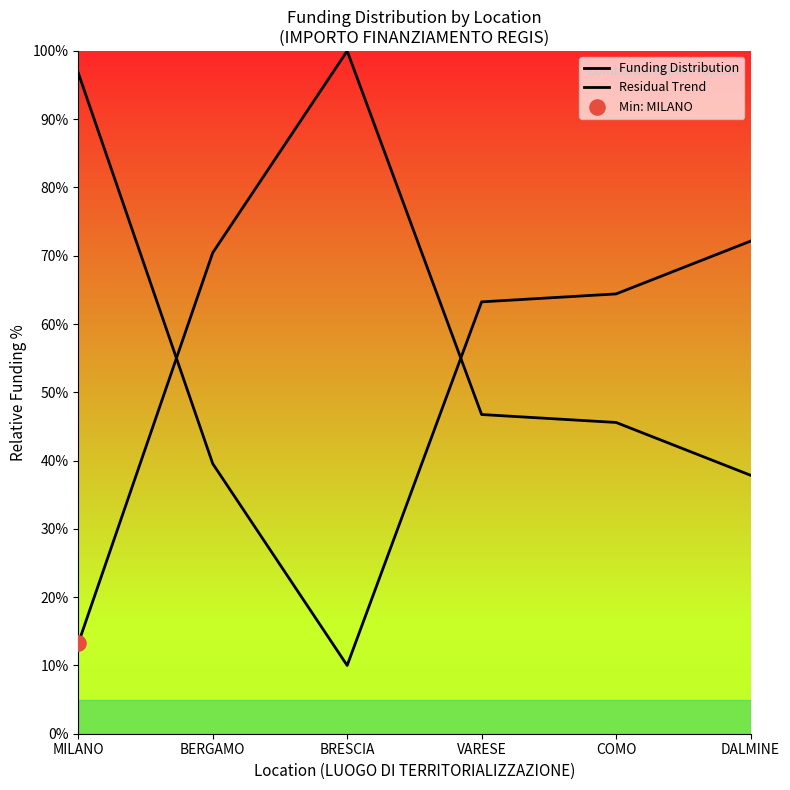

What is the total value across all series at MILANO?

110.0